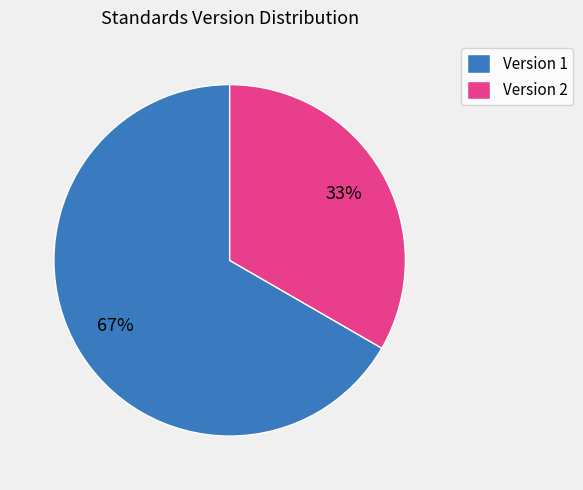

True or false: Version 2 accounts for 33% of the total.

True